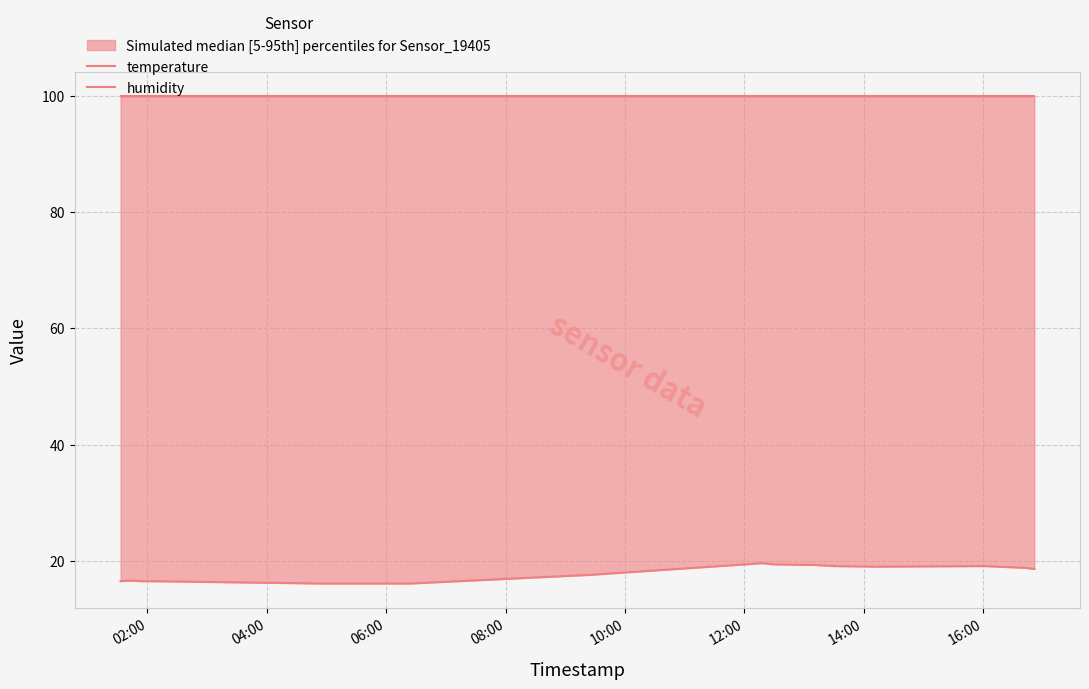

What is the average value of the temperature series?

18.0